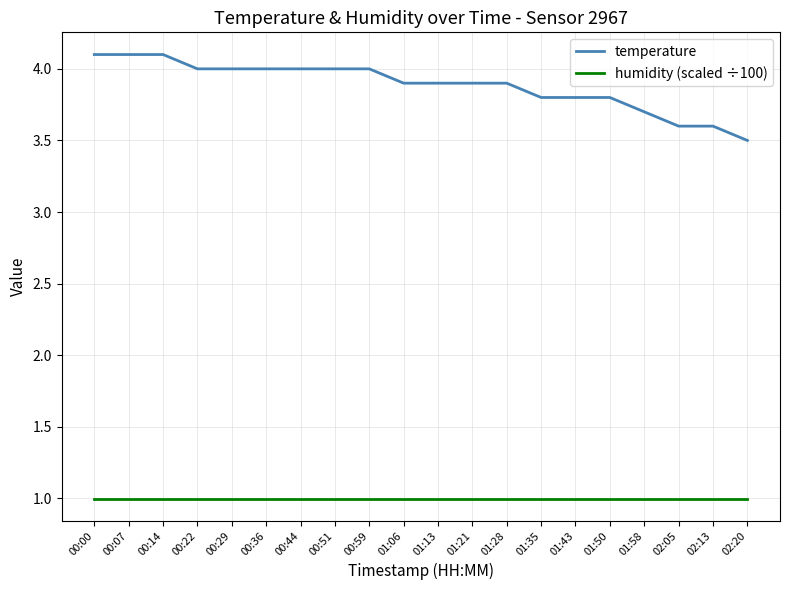

What is the average value of the temperature series?

3.9